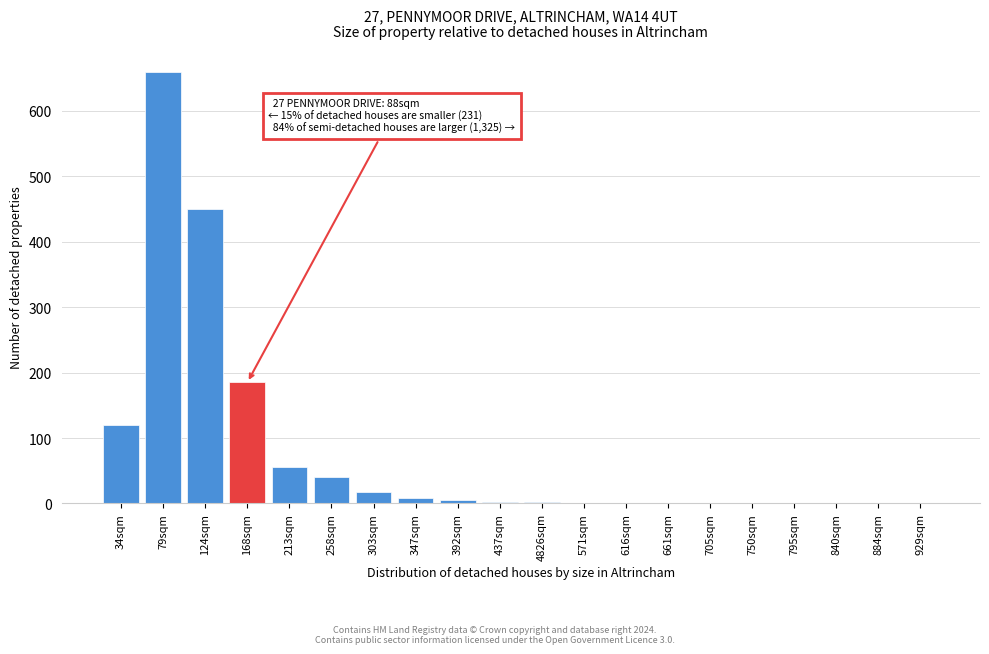

The value at 168sqm is 185. True or false?

True